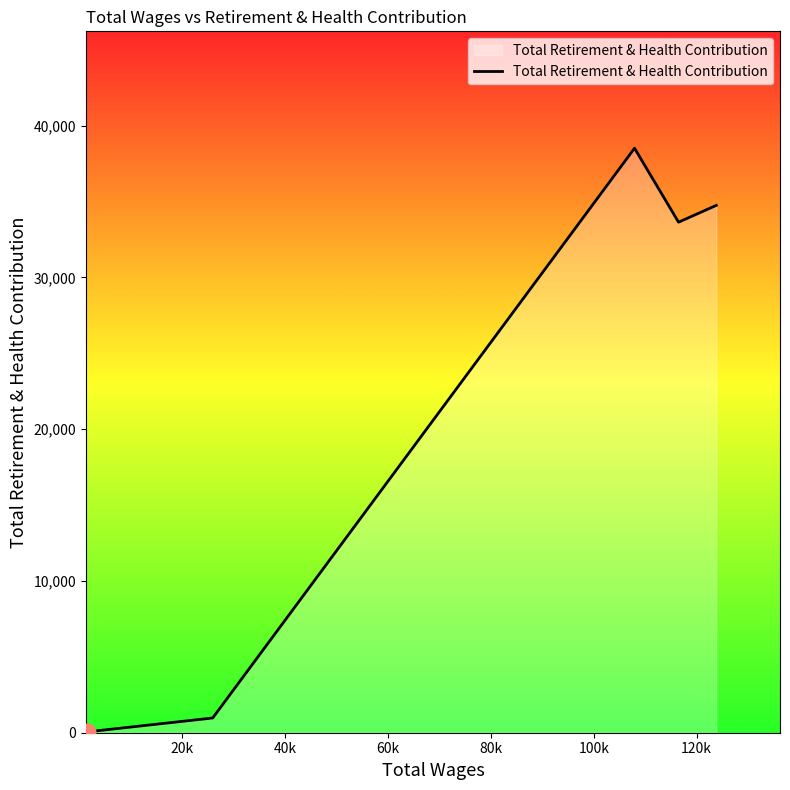

What is the greatest value displayed?

38518